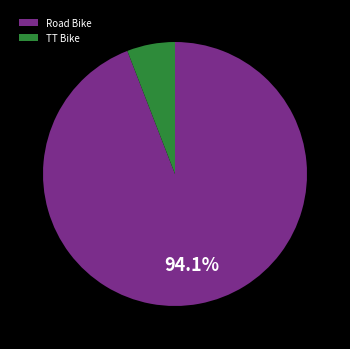

Which has a higher value, Road Bike or TT Bike?

Road Bike